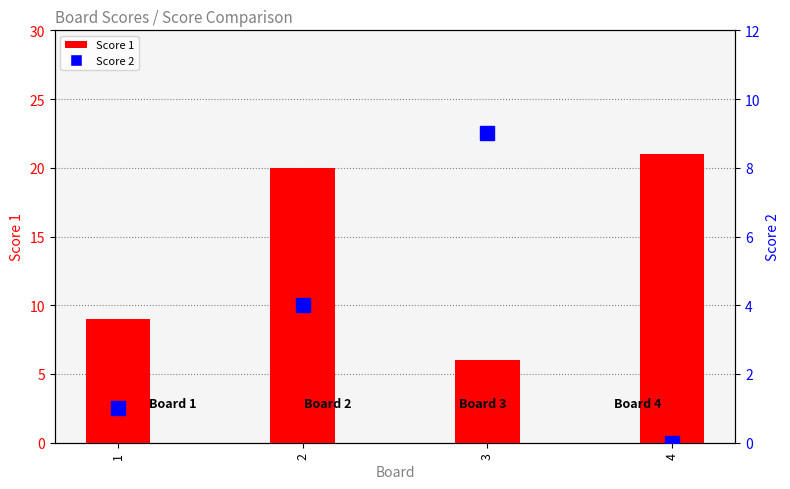

Rank the categories by Score 1 value from lowest to highest.

3, 1, 2, 4